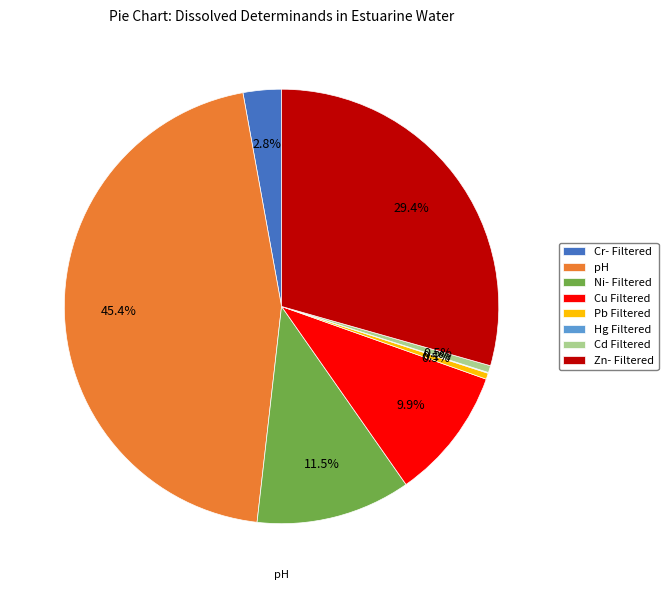

Is there any slice that represents more than half of the pie?

No